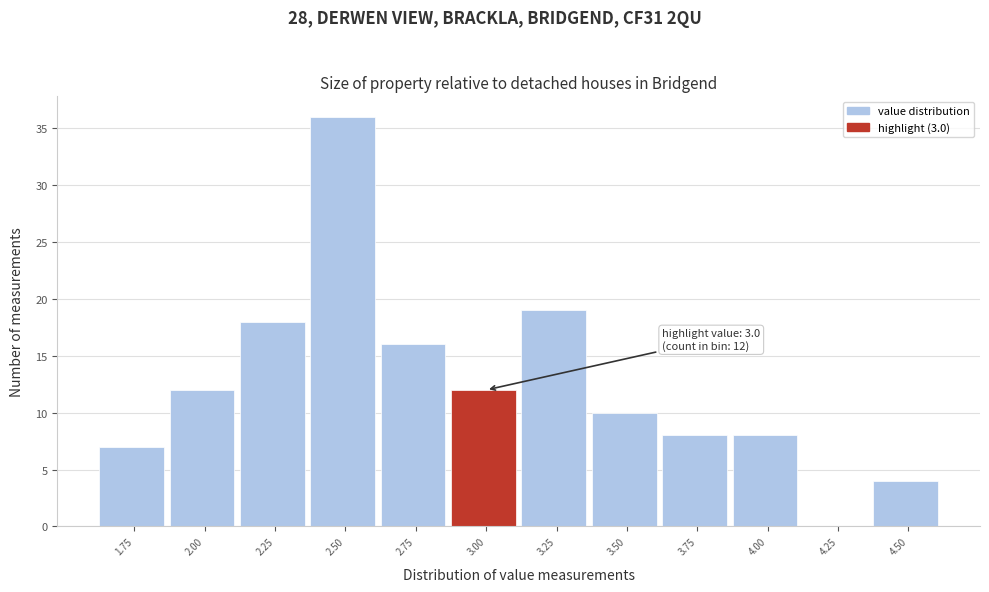

Reading left to right, what are all the values shown in this chart?

1.75=7	2.00=12	2.25=18	2.50=36	2.75=16	3.00=12	3.25=19	3.50=10	3.75=8	4.00=8	4.25=0	4.50=4